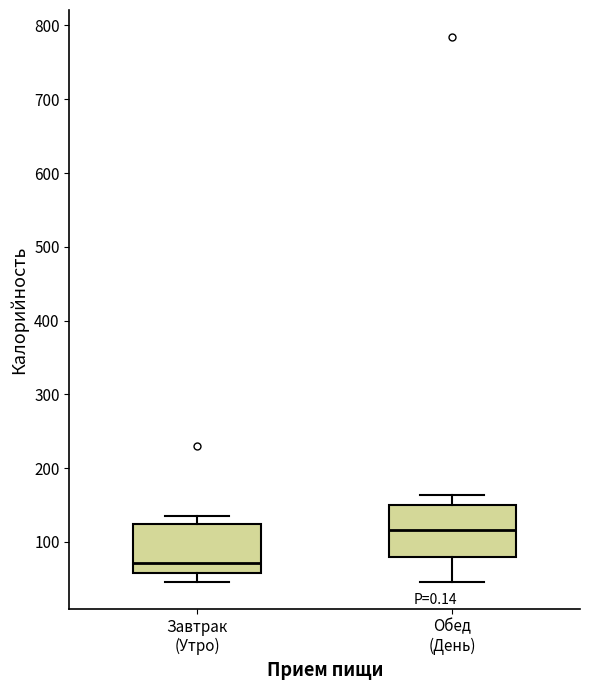

Reading left to right, transcribe this box plot: for each box, give where its median line is, the range the box spans, and where its two whiskers end, as read against the y-axis. The values are not printed on the chart, so give them approximately, as read against the axis.

Завтрак (Утро): median 70, box 60 to 120, whiskers 50 to 140
Обед (День): median 120, box 80 to 150, whiskers 50 to 160